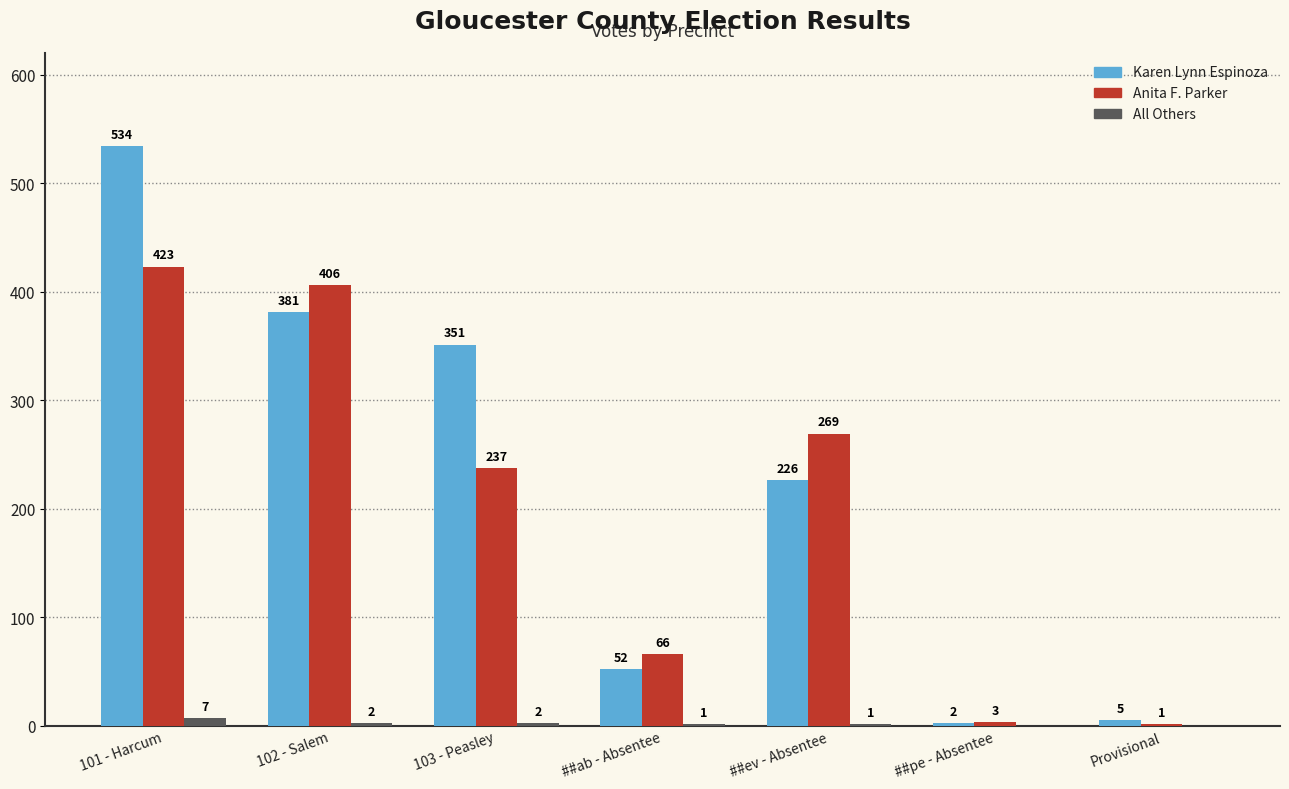

How many groups of bars are there?

7